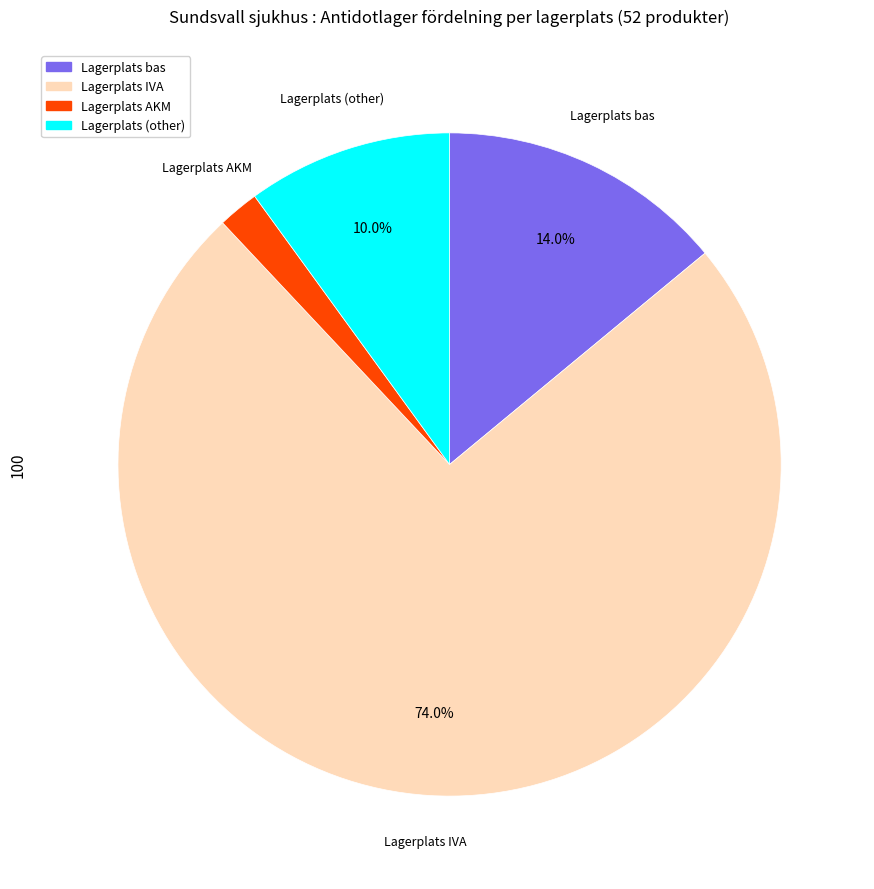

What percentage is the Lagerplats IVA slice, to the nearest percent?

74%